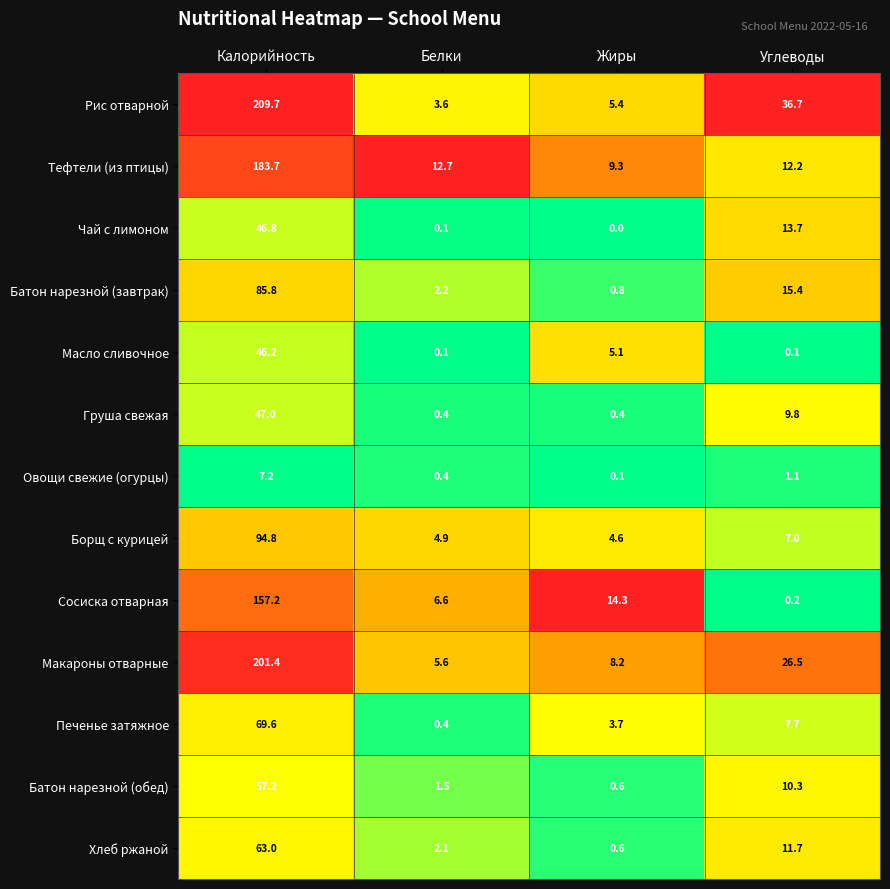

What is the total value across all series at Углеводы?

152.4